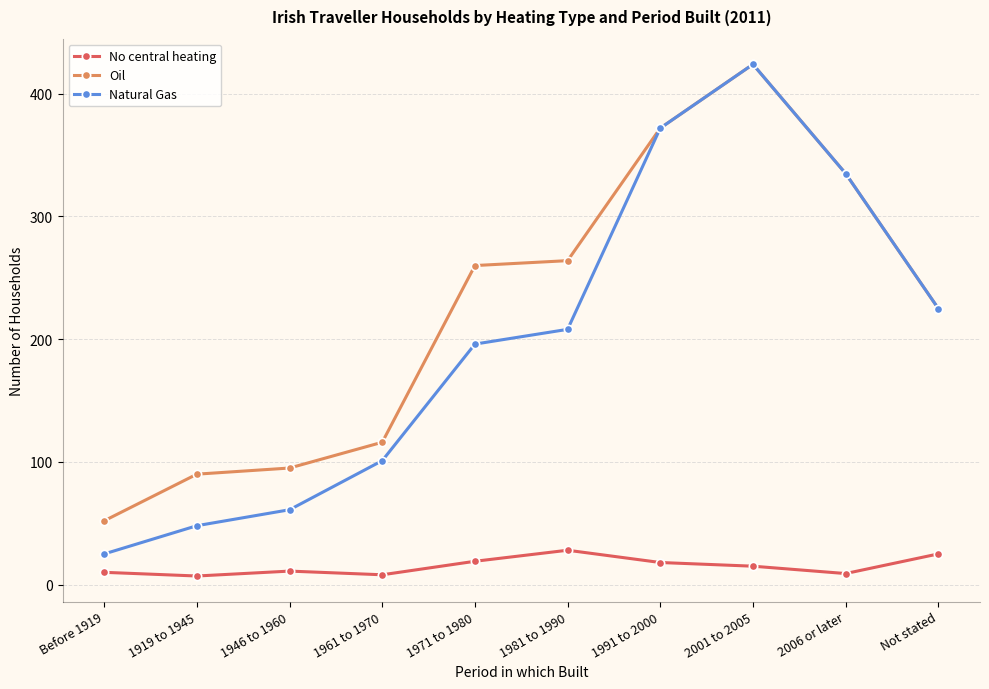

Which series changed the most between 1981 to 1990 and Not stated?

Oil